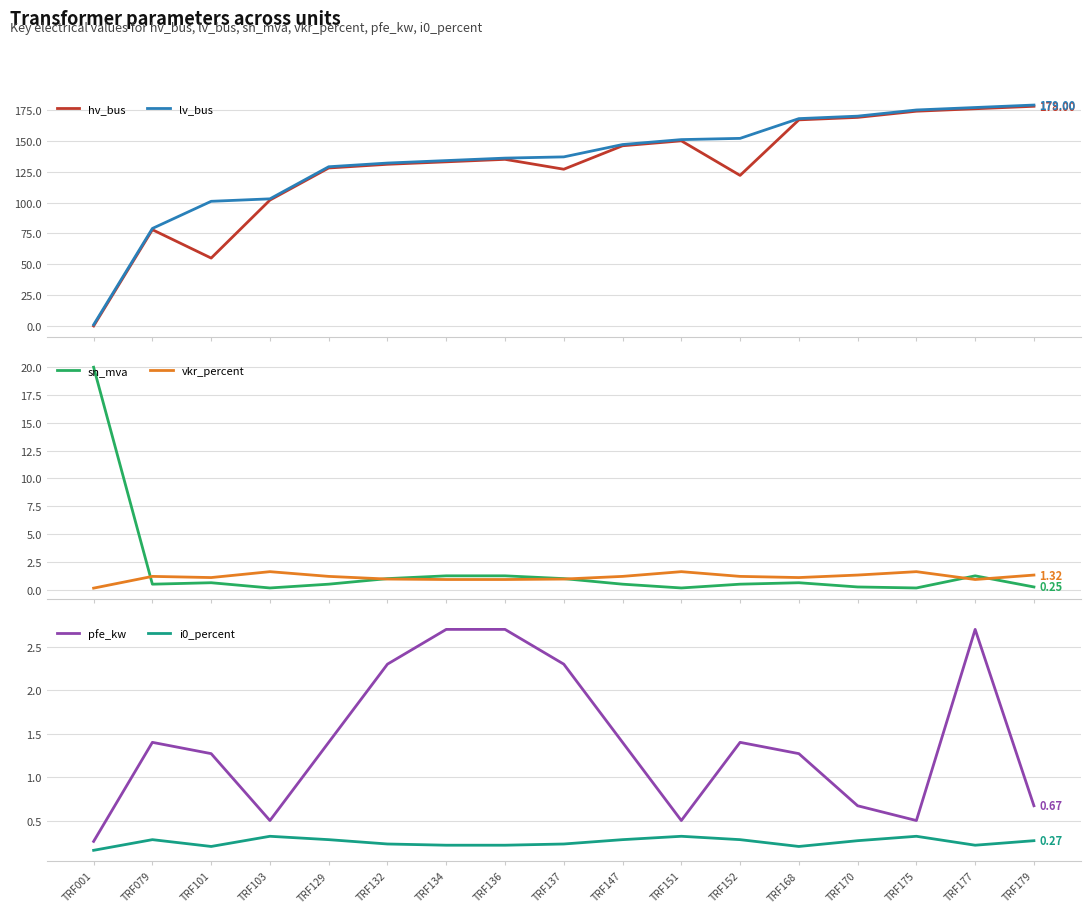

At which category is the sum across all series the highest?

TRF179